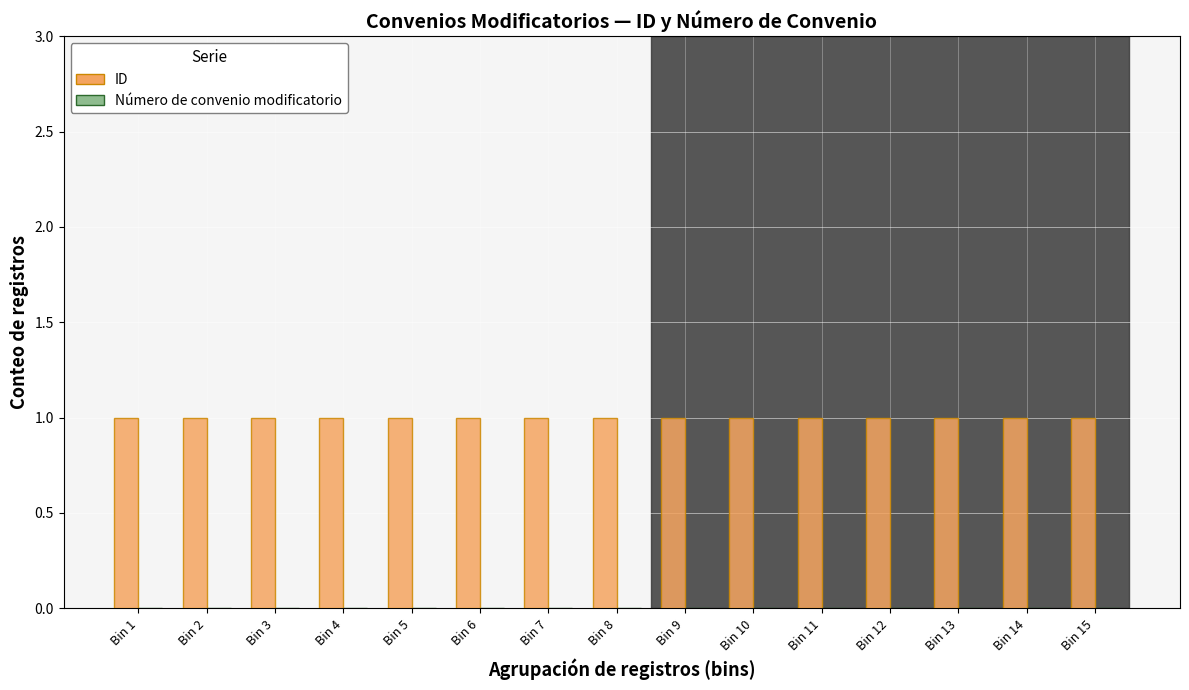

Which series has the largest total across all categories?

ID